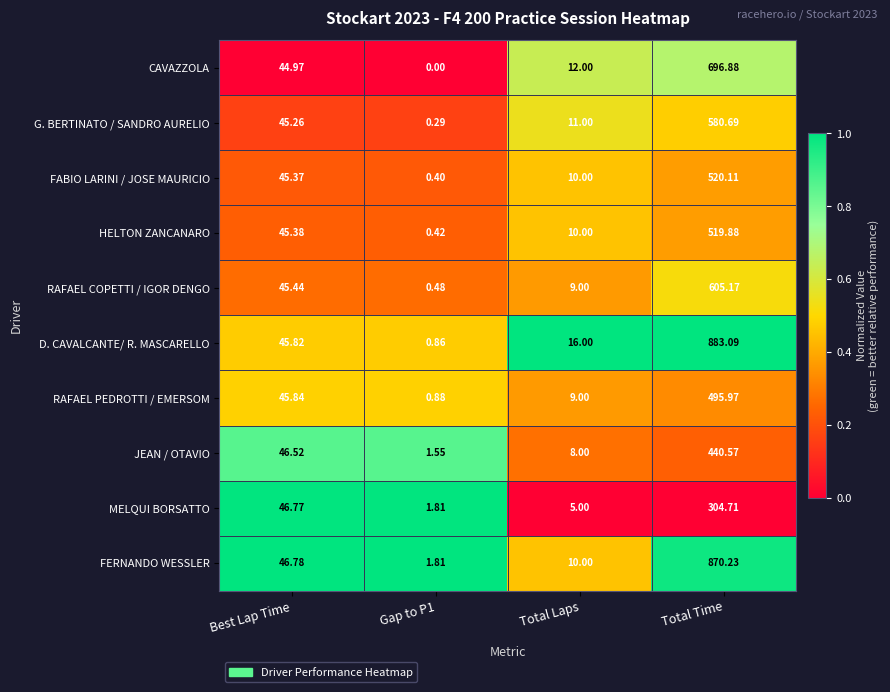

At Total Time, list the series in order from largest to smallest.

D. CAVALCANTE/ R. MASCARELLO, FERNANDO WESSLER, CAVAZZOLA, RAFAEL COPETTI / IGOR DENGO, G. BERTINATO / SANDRO AURELIO, FABIO LARINI / JOSE MAURICIO, HELTON ZANCANARO, RAFAEL PEDROTTI / EMERSOM, JEAN / OTAVIO, MELQUI BORSATTO